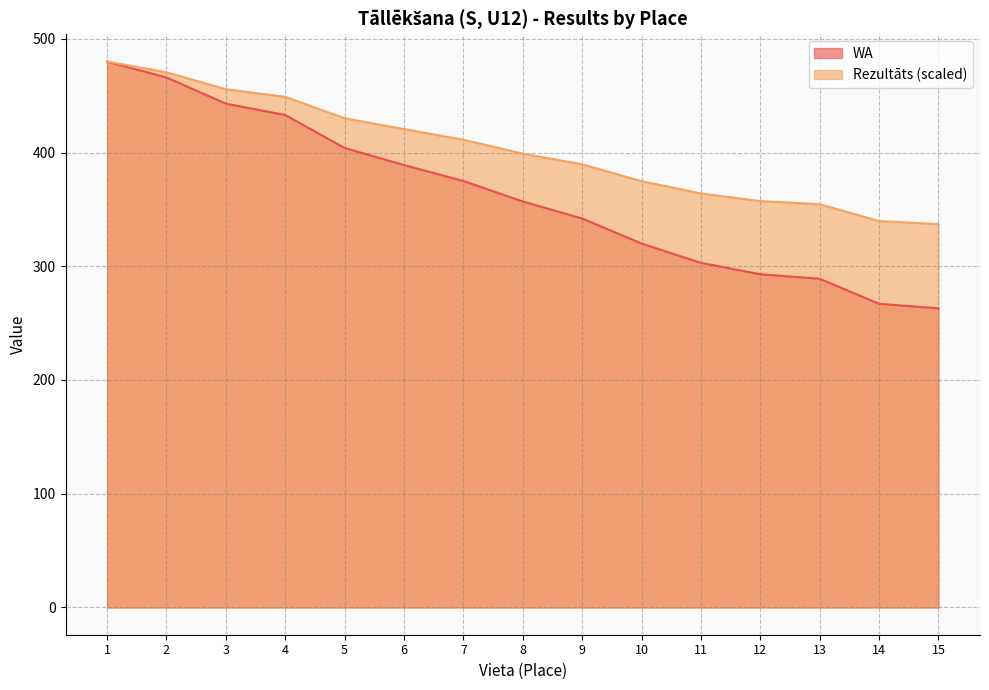

Rank the categories by WA value from lowest to highest.

15, 14, 13, 12, 11, 10, 9, 8, 7, 6, 5, 4, 3, 2, 1